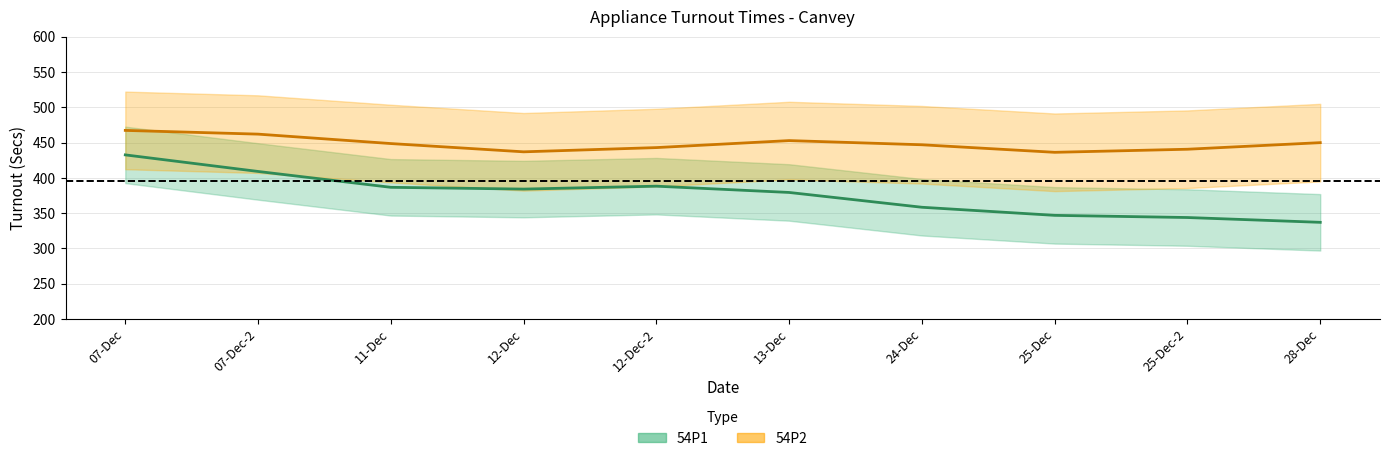

What is the sum of all 54P1 (Turnout) values?

3765.0